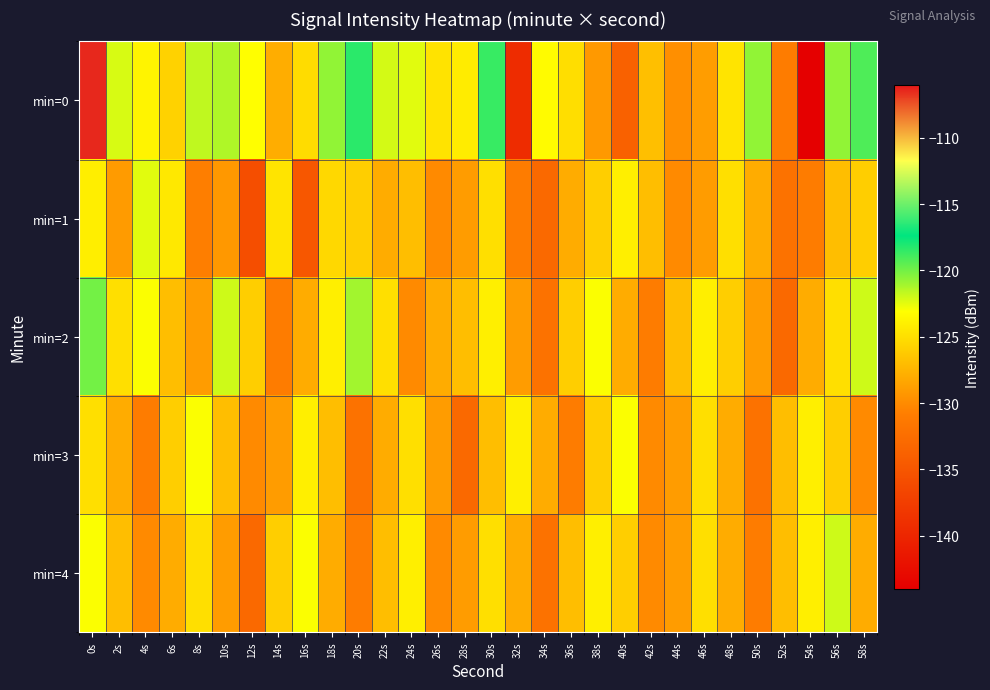

Between 0s and 24s, which series saw the biggest shift?

min=0